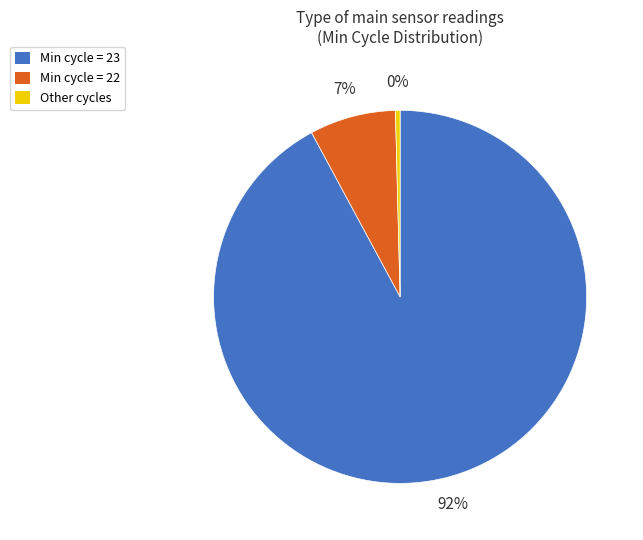

Is there a majority slice in this chart?

Yes